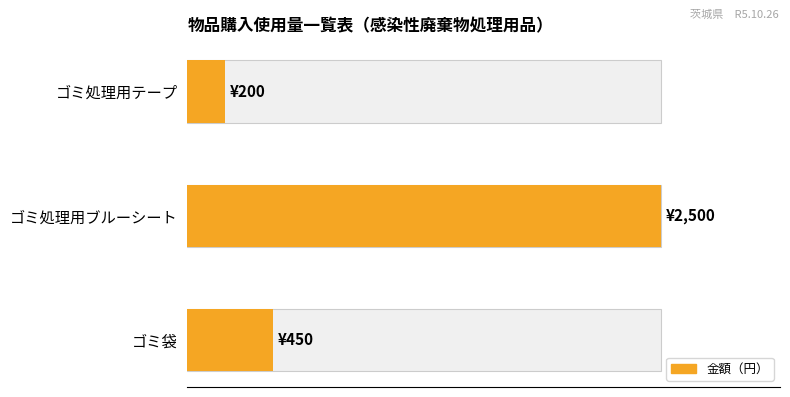

Count the number of values greater than 450.

1